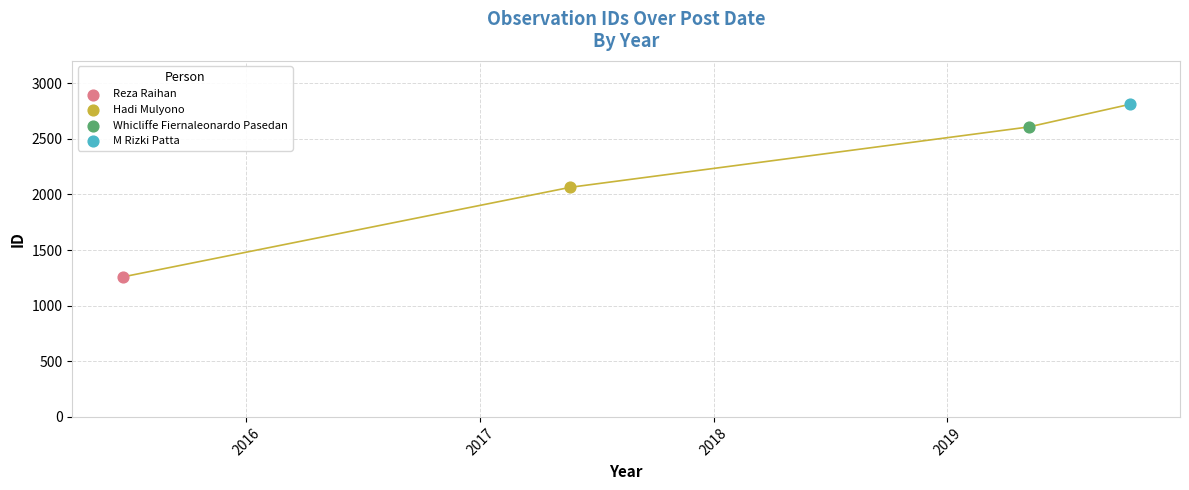

What are all the series names shown in the legend?

Reza Raihan, Hadi Mulyono, Whicliffe Fiernaleonardo Pasedan, M Rizki Patta